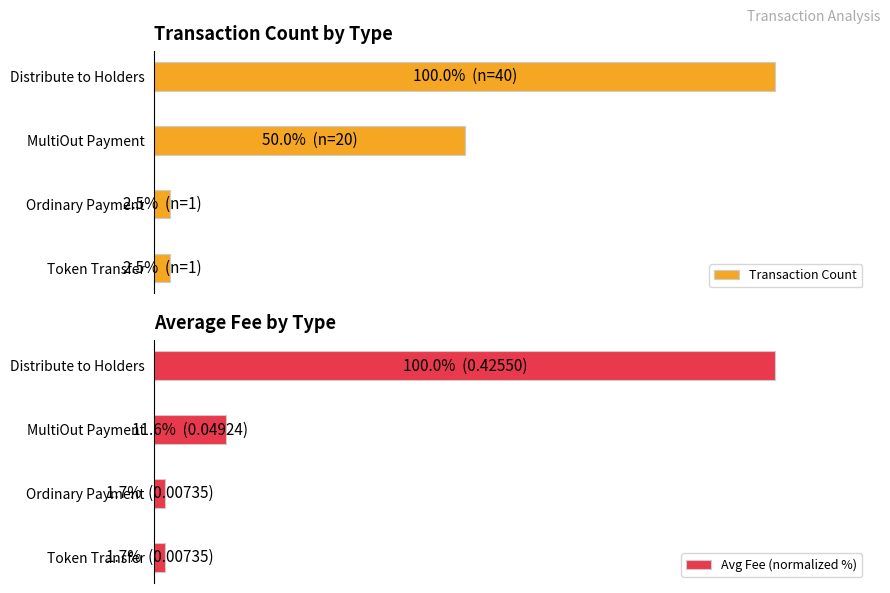

True or false: Transaction Count has a value of 2.5 at Ordinary Payment.

True